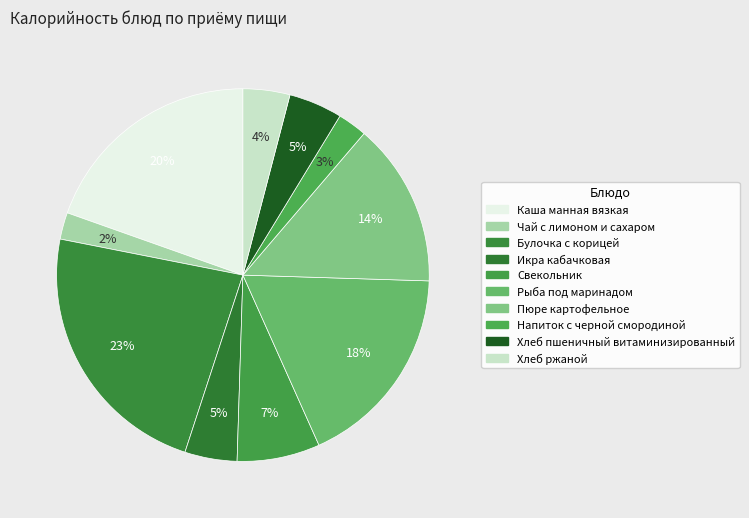

Is the sum of Пюре картофельное and Хлеб ржаной greater than half?

No